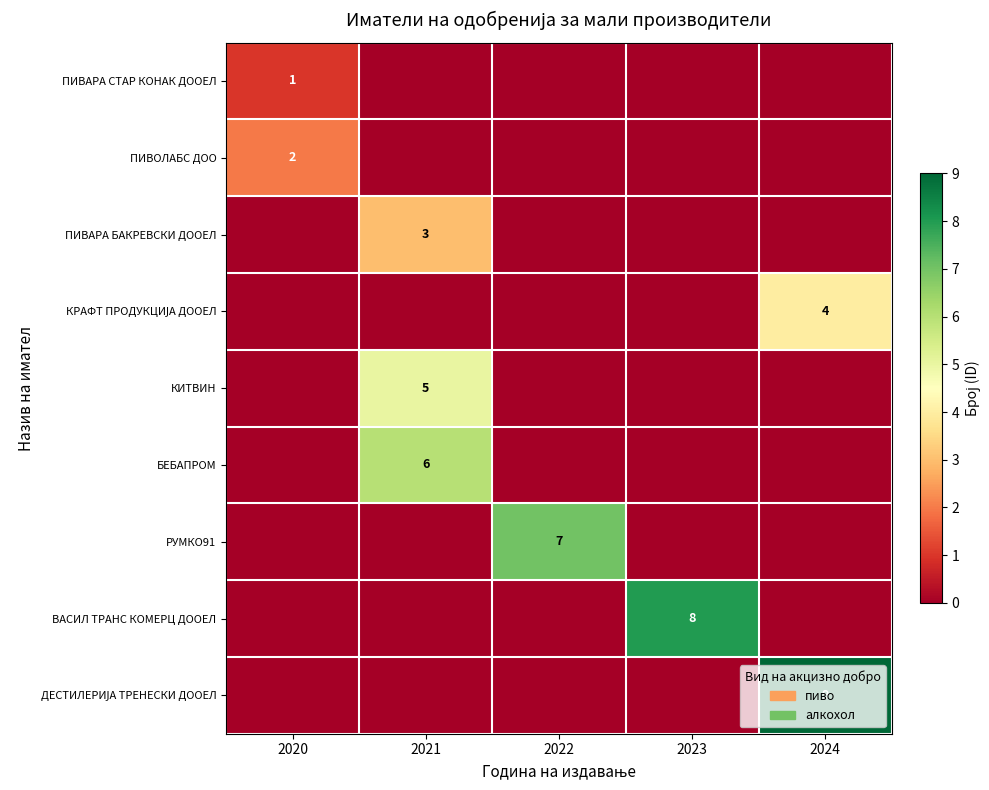

At how many categories does at least one series exceed 0?

5